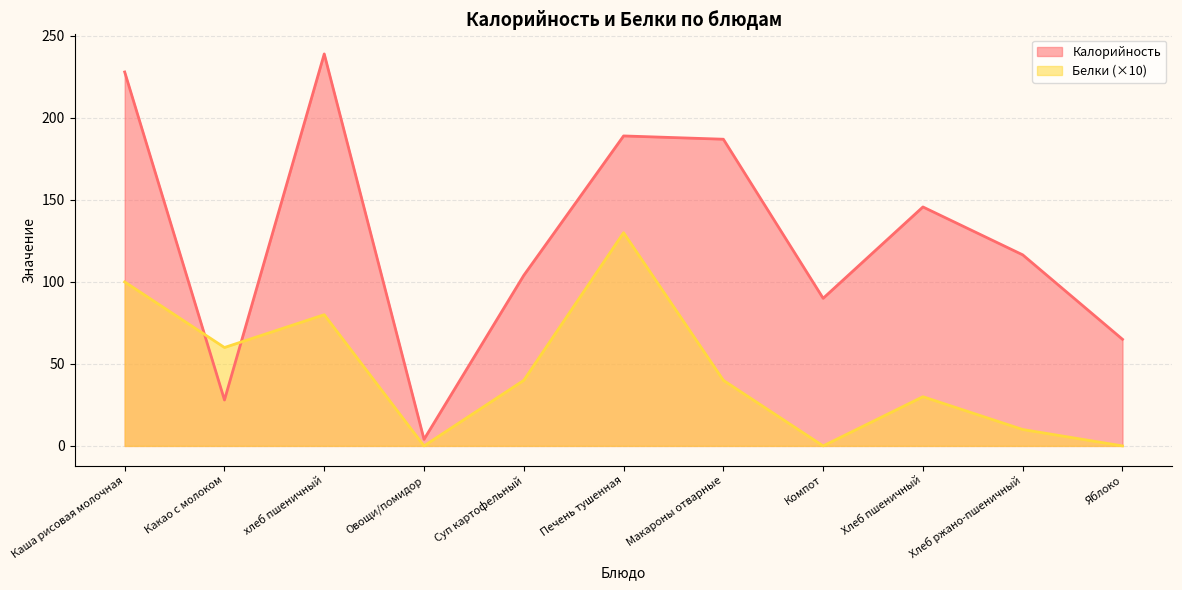

At which category does the chart reach its minimum across all series?

Овощи/помидор